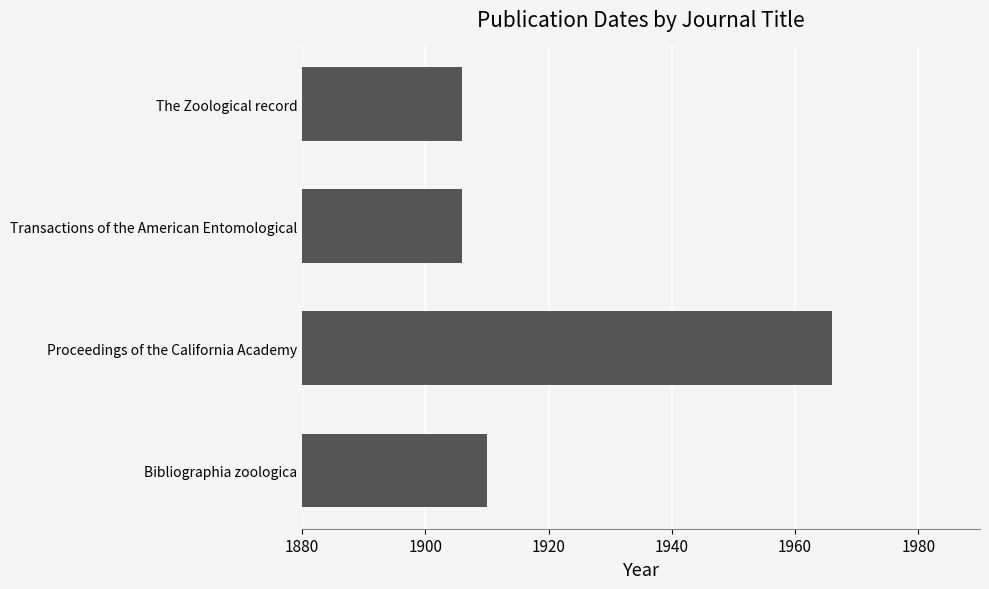

Reading bottom to top, transcribe all the data shown in this chart.

Bibliographia zoologica=1910	Proceedings of the California Academy=1966	Transactions of the American Entomological=1906	The Zoological record=1906